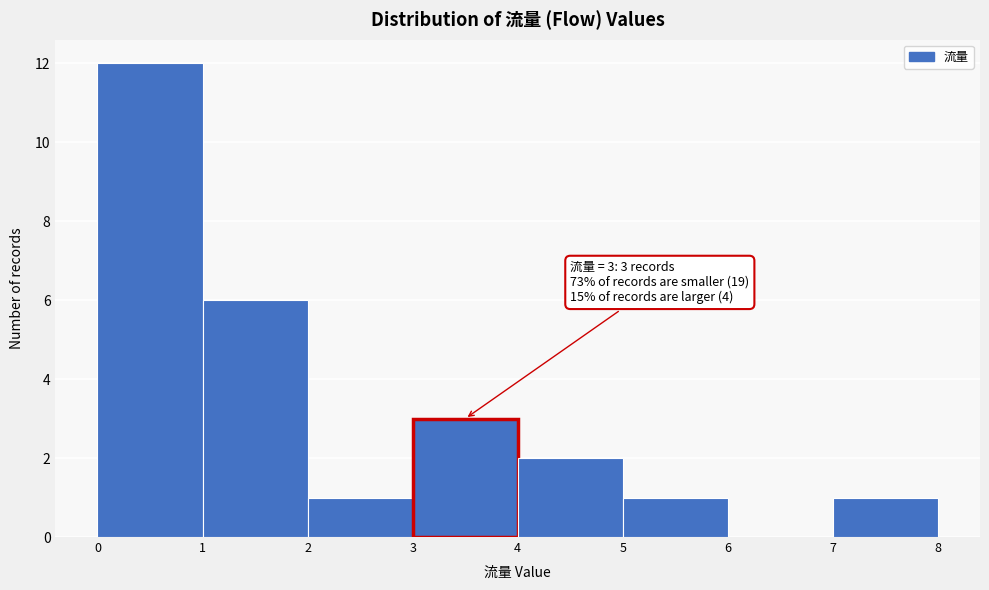

Which range on the x-axis has the tallest bar?

0 to 1